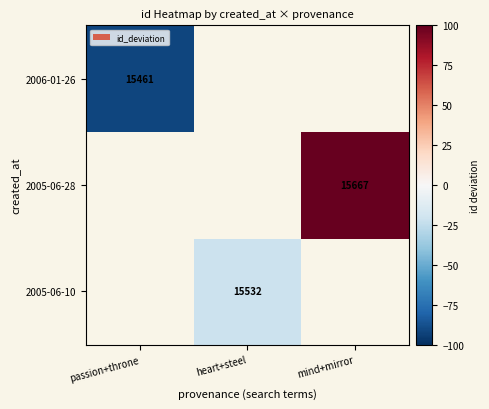

Is the value of 2005-06-10 at heart+steel greater than the value of 2006-01-26 at passion+throne?

Yes